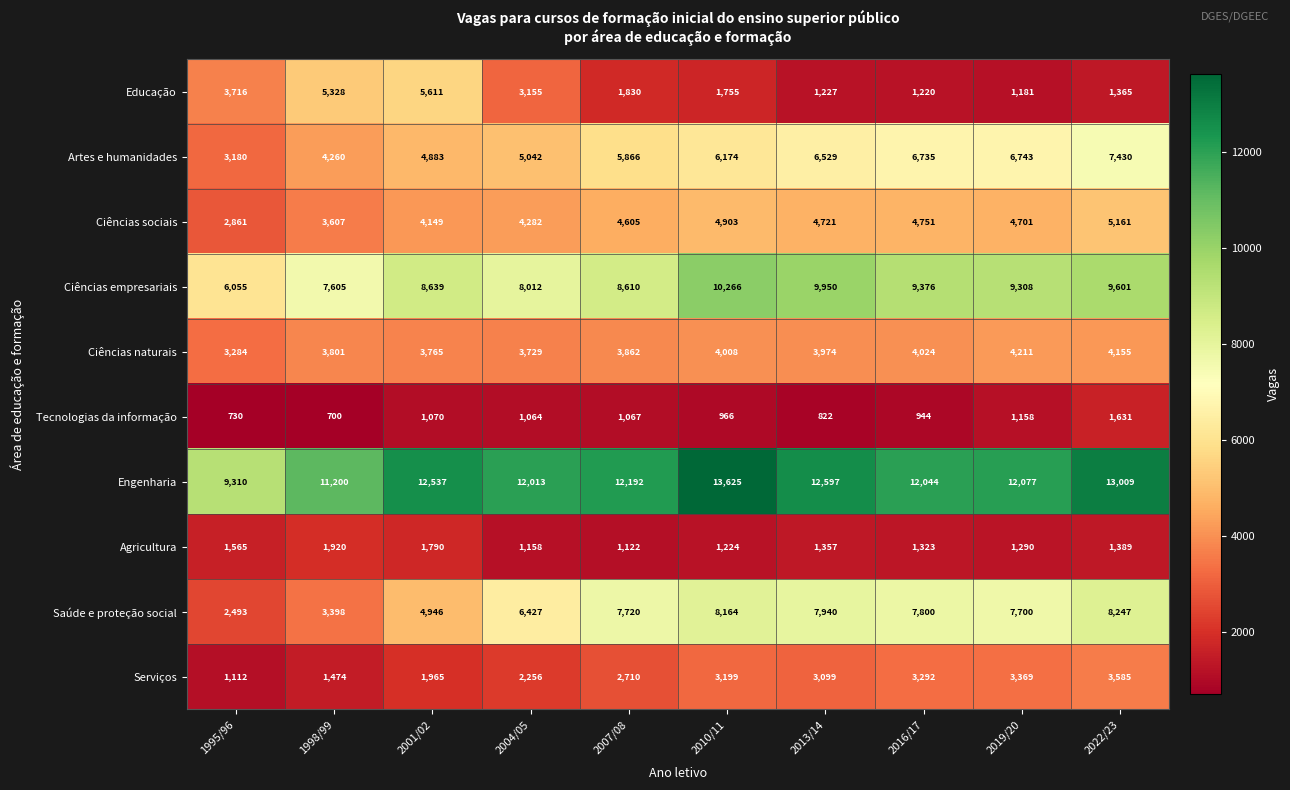

Is it true that Engenharia equals 4468 at 2007/08?

False